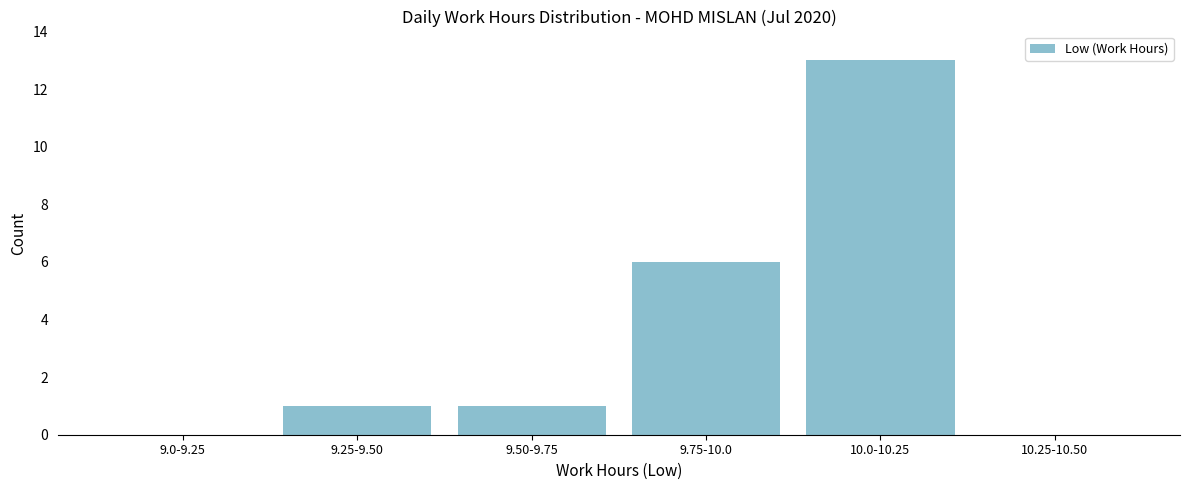

Reading left to right, transcribe all the data shown in this chart.

9.0-9.25=0	9.25-9.50=1	9.50-9.75=1	9.75-10.0=6	10.0-10.25=13	10.25-10.50=0